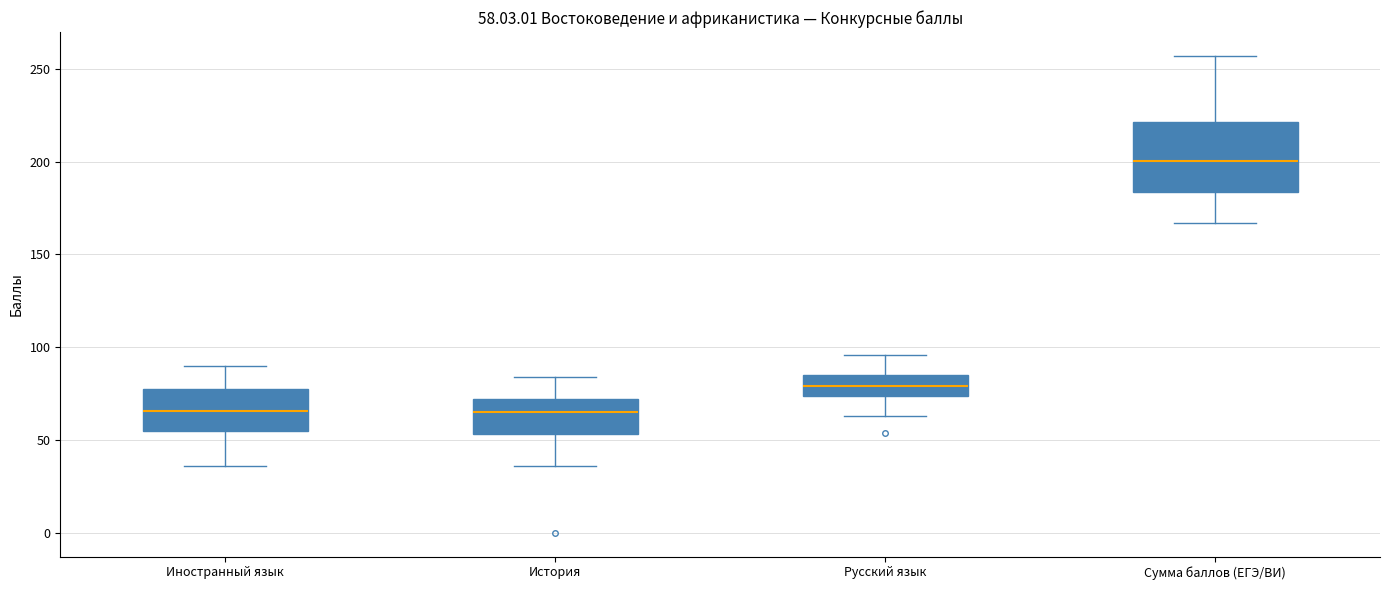

Comparing the boxes themselves (not the whiskers), which one is the tallest?

Сумма баллов (ЕГЭ/ВИ)